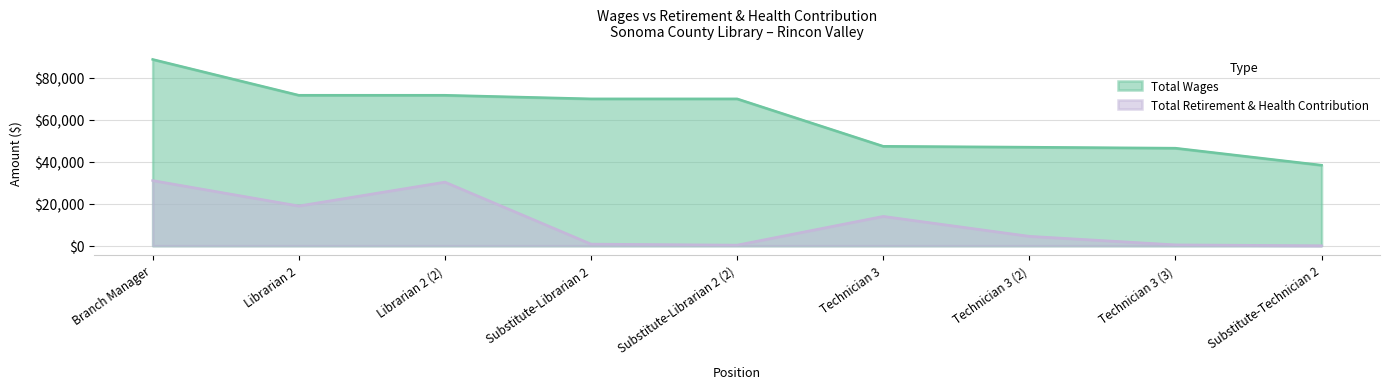

Which series has the largest total across all categories?

Total Wages